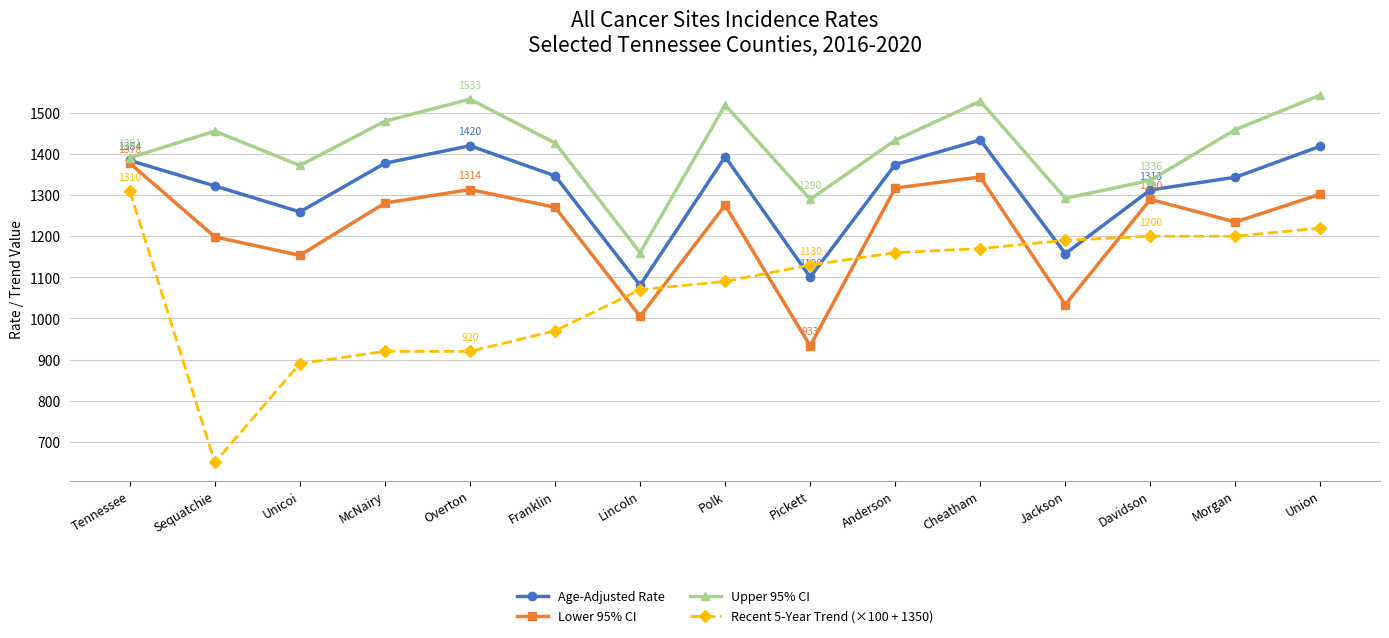

What is the label of the 12th point from the right?

McNairy